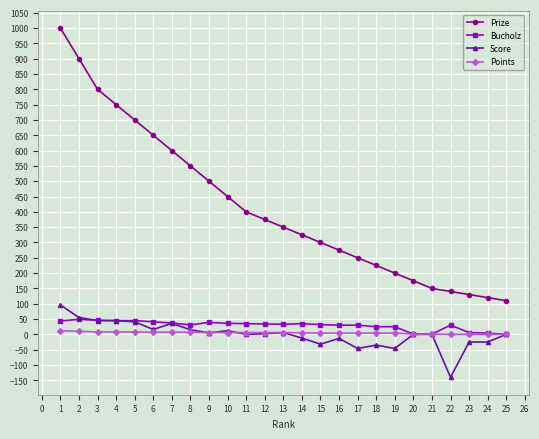

What is the sum of the Score values at 1 and 2?

151